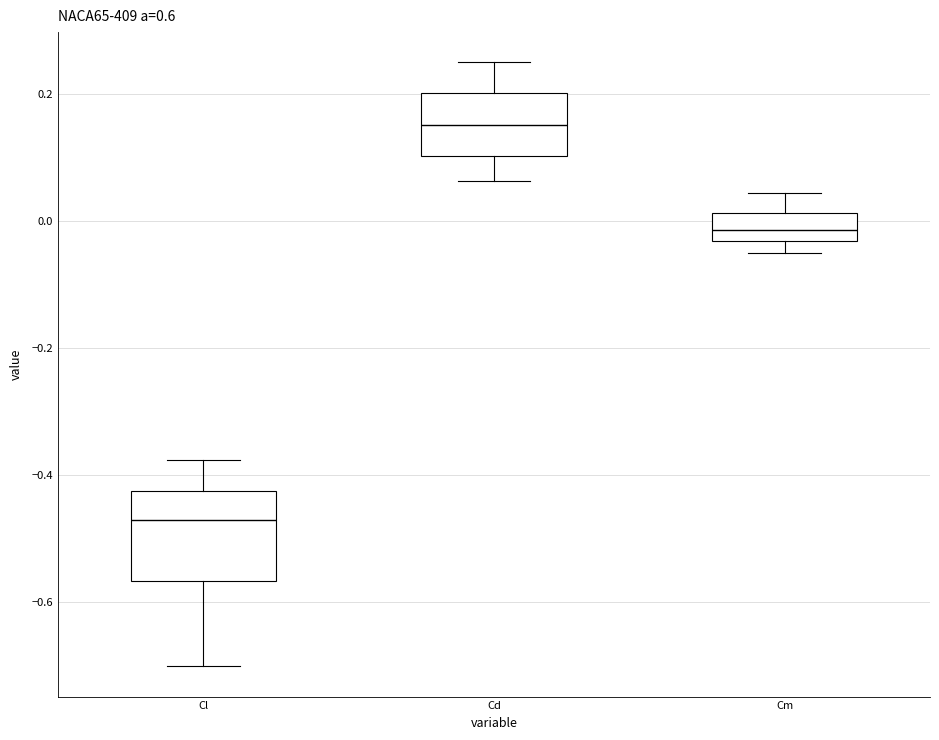

Where is the upper edge of the box for Cm on the y-axis? The values are not printed on the chart, so give them approximately, as read against the axis.

0.02